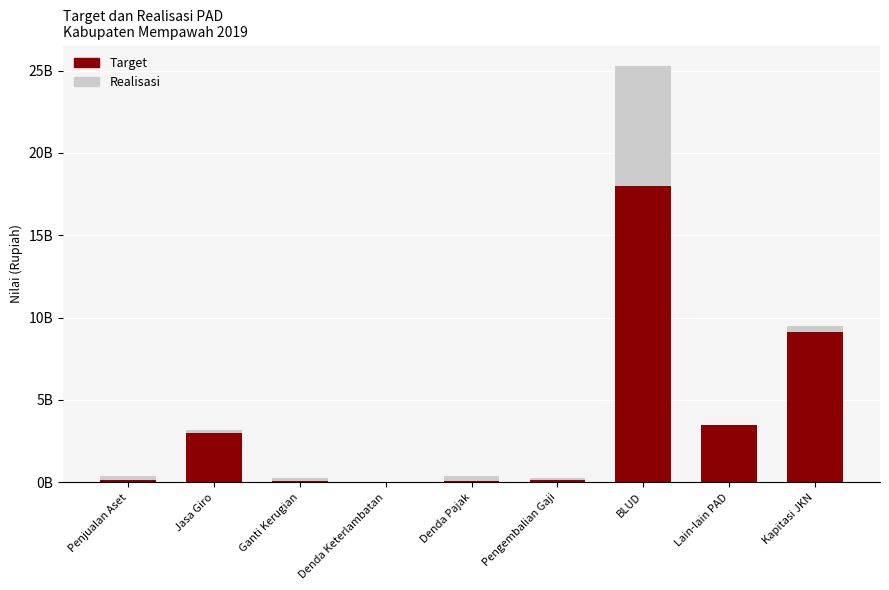

At which label does Realisasi first exceed 179472716?

Penjualan Aset